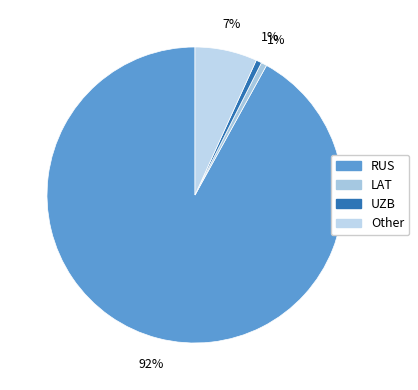

Between RUS and Other, which is larger?

RUS